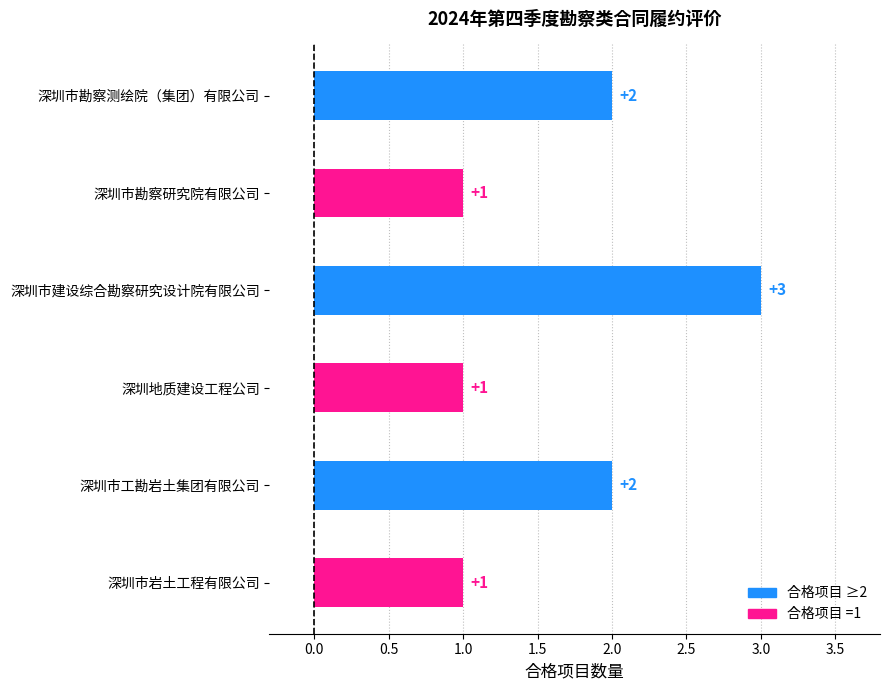

Approximately how many times larger is the value at 深圳市工勘岩土集团有限公司 compared to 深圳市岩土工程有限公司?

2.0